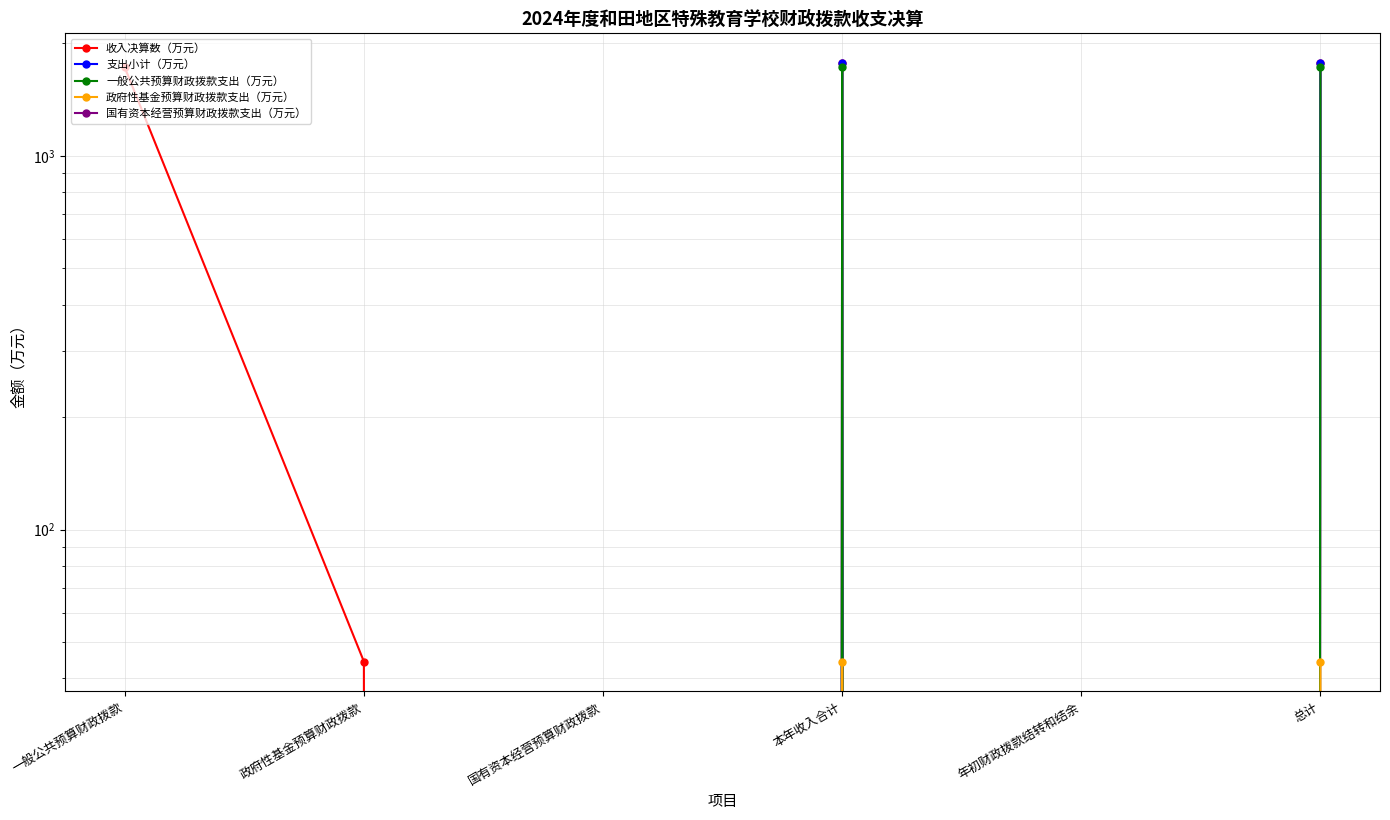

True or false: 政府性基金预算财政拨款支出（万元） and 支出小计（万元） intersect in this chart.

False